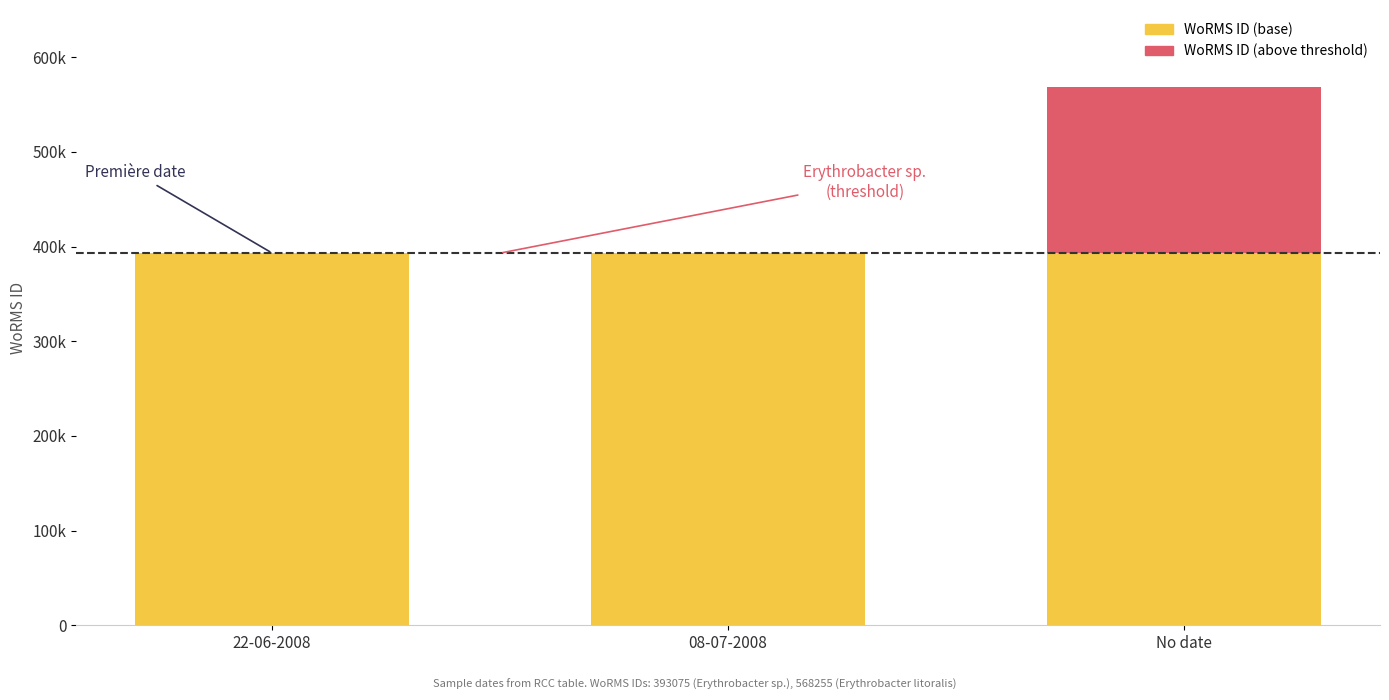

Does the chart contain stacked bars?

Yes